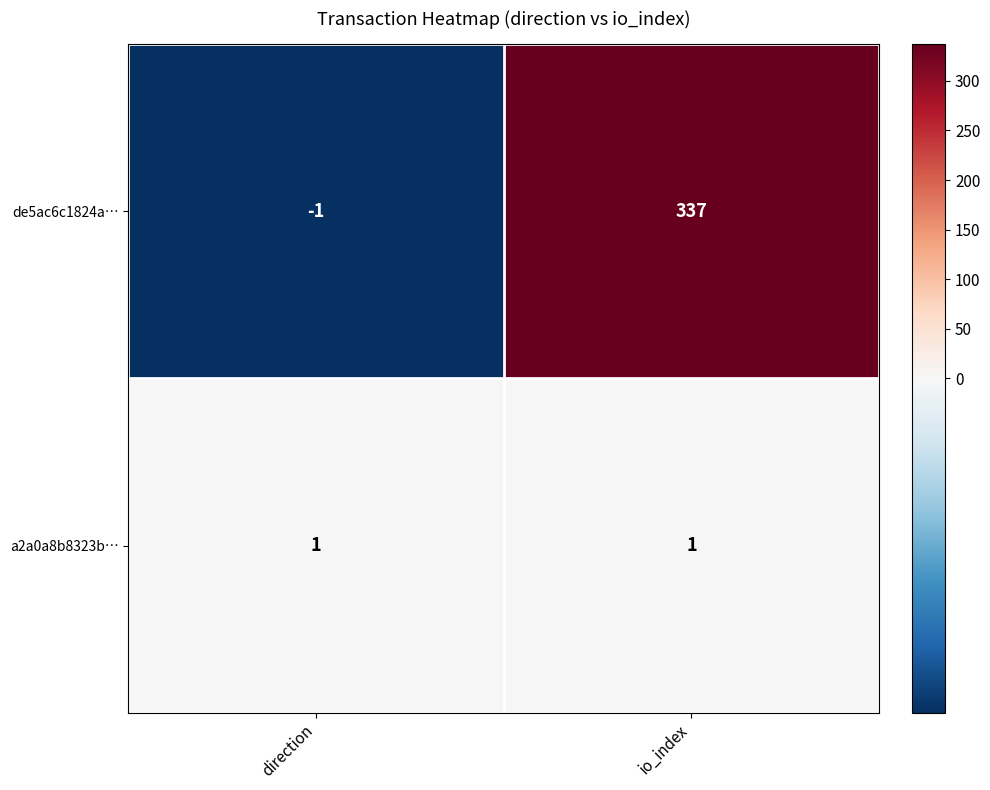

Which series has the largest total across all categories?

de5ac6c1824a…